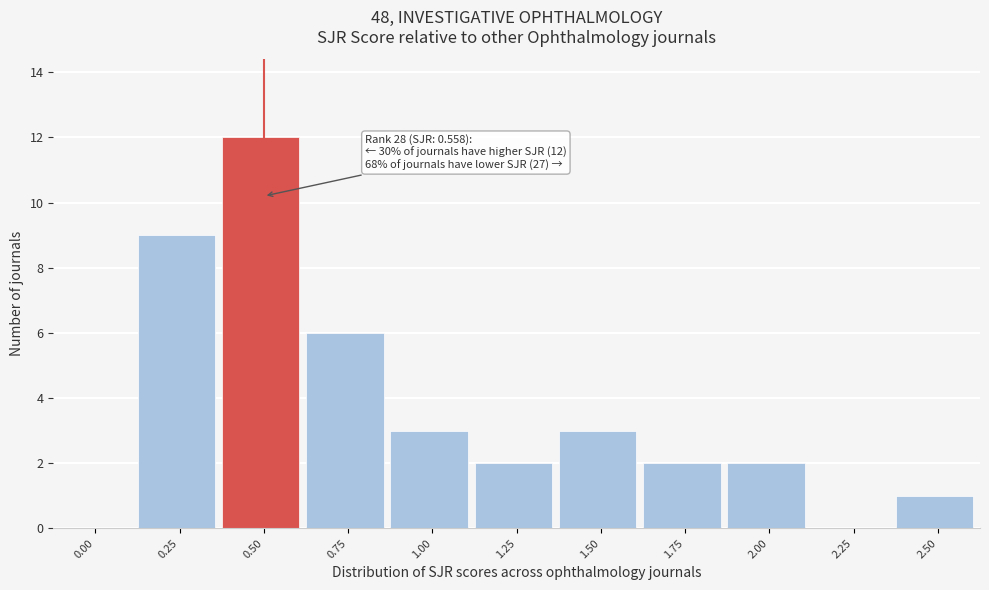

Reading left to right, transcribe all the data shown in this chart.

0.00=0	0.25=9	0.50=12	0.75=6	1.00=3	1.25=2	1.50=3	1.75=2	2.00=2	2.25=0	2.50=1